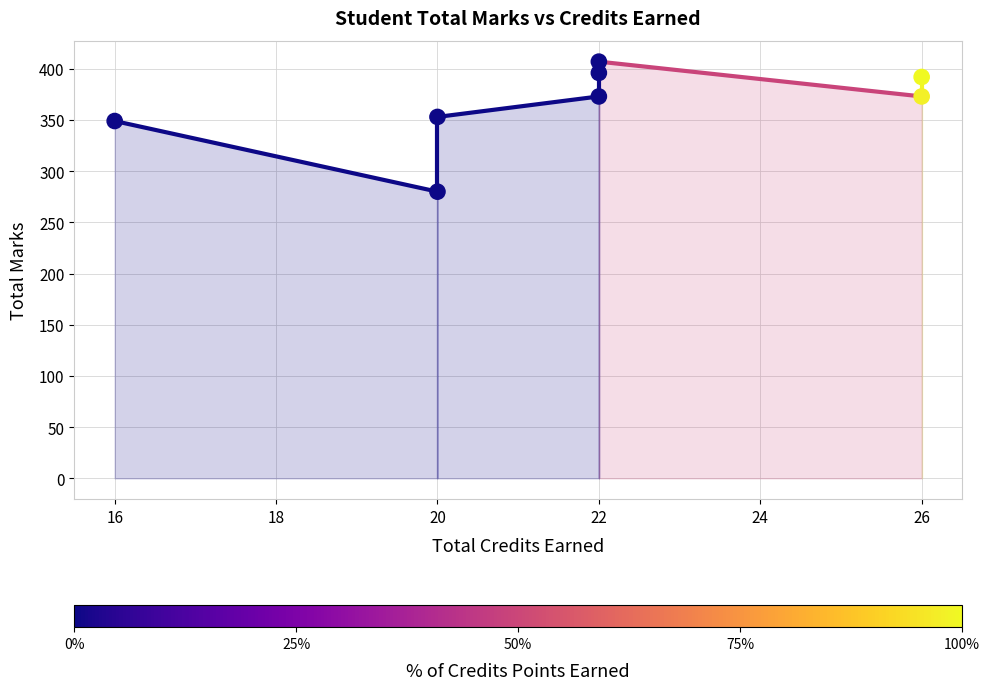

What is the average X value?

22